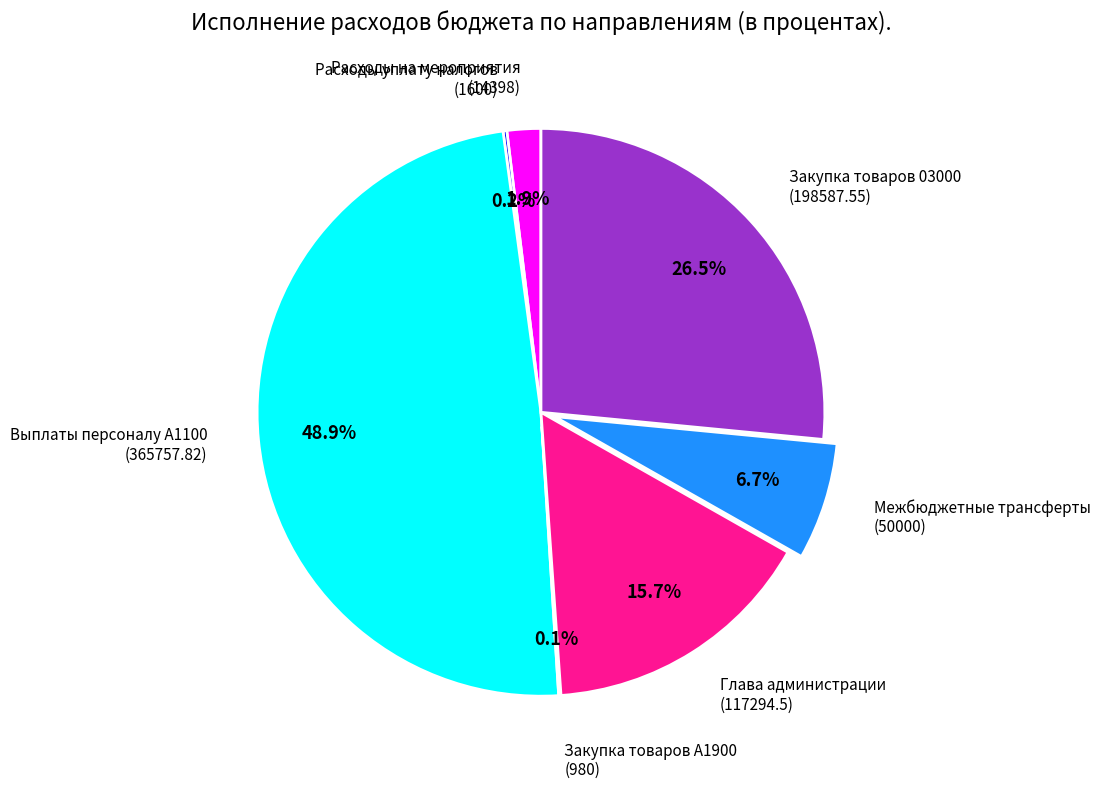

What is the largest slice in the pie chart?

Выплаты персоналу A1100 (365757.82)